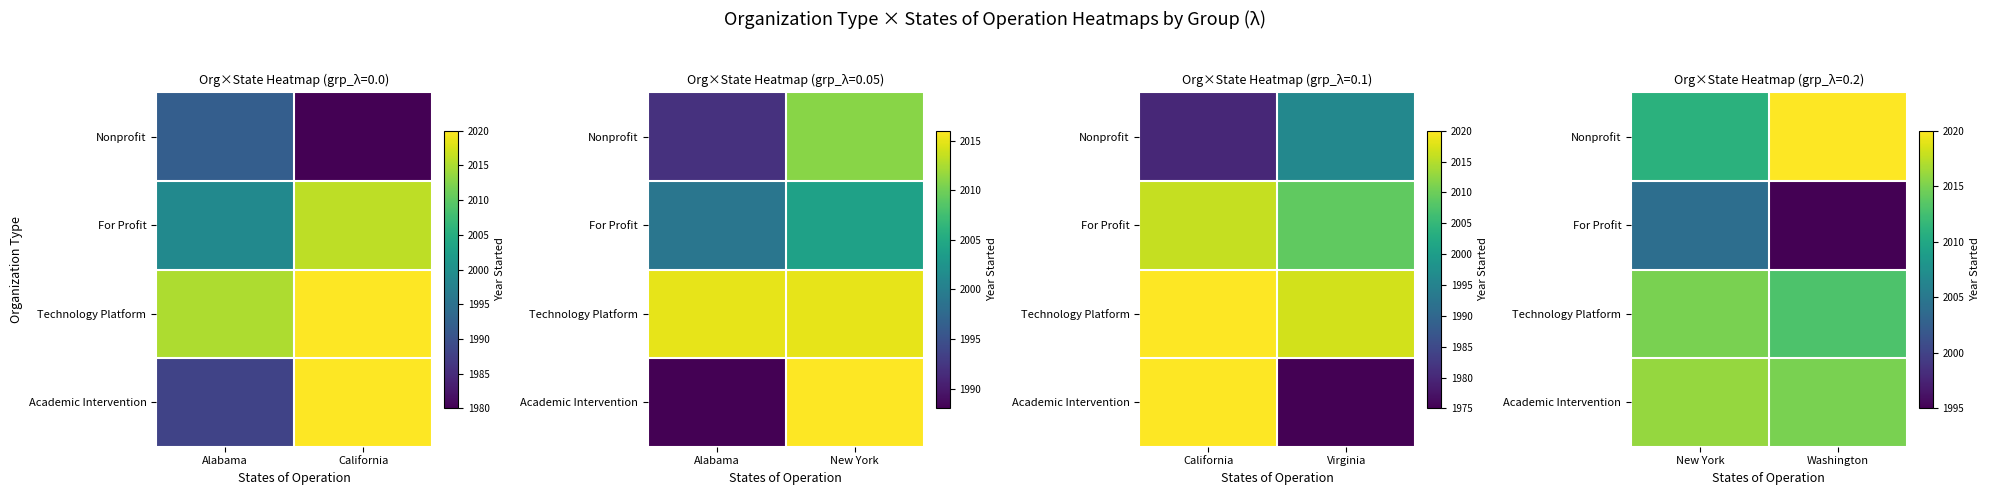

Is the value of For Profit at Washington greater than the value of Technology Platform at New York?

No